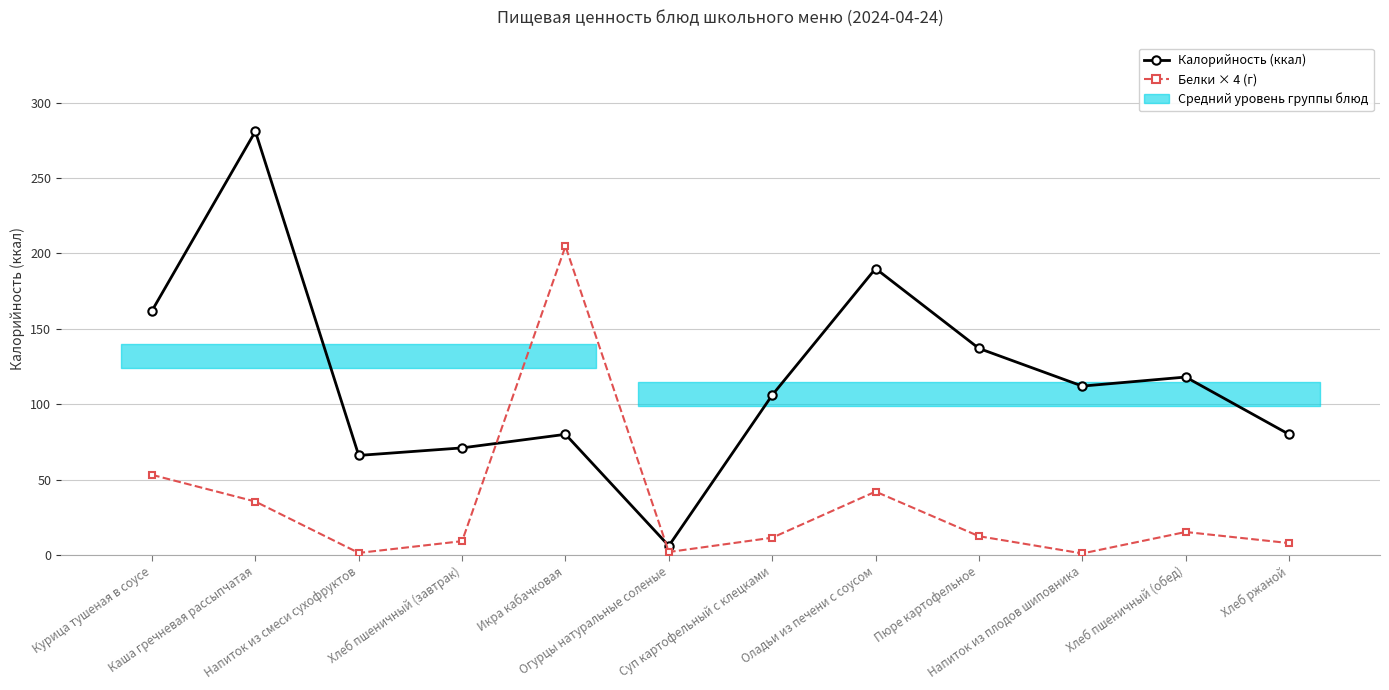

What is the smallest value displayed?

1.0